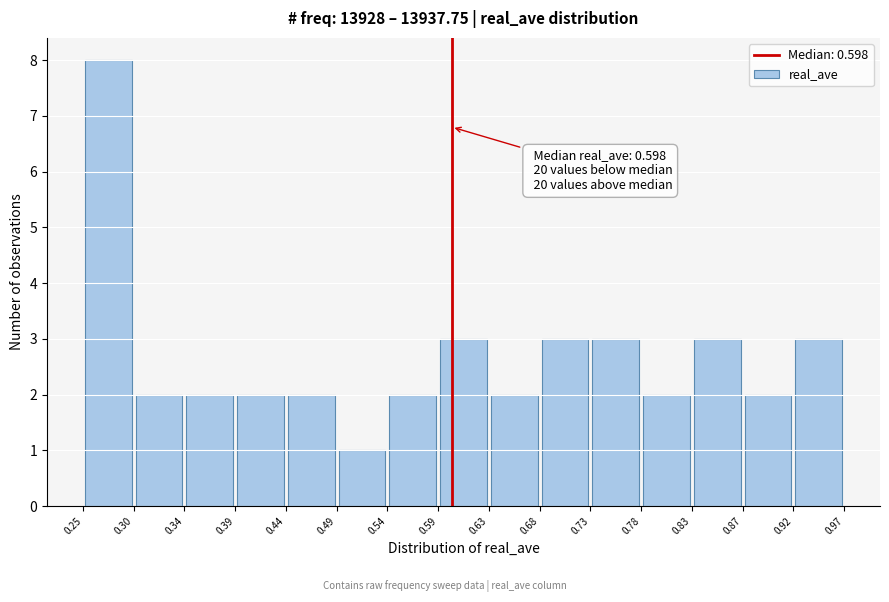

Which range on the x-axis has the tallest bar?

0.25 to 0.30